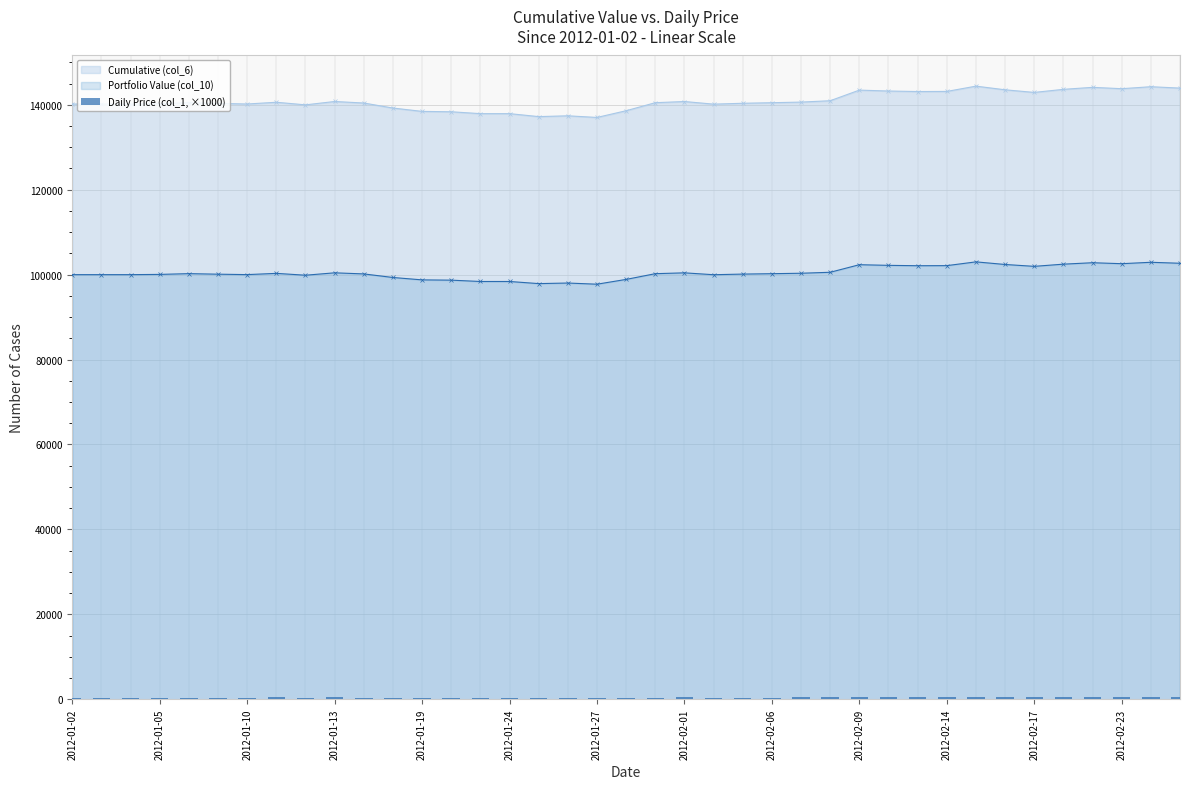

True or false: Portfolio Value (col_10) and Cumulative (col_6) intersect in this chart.

False